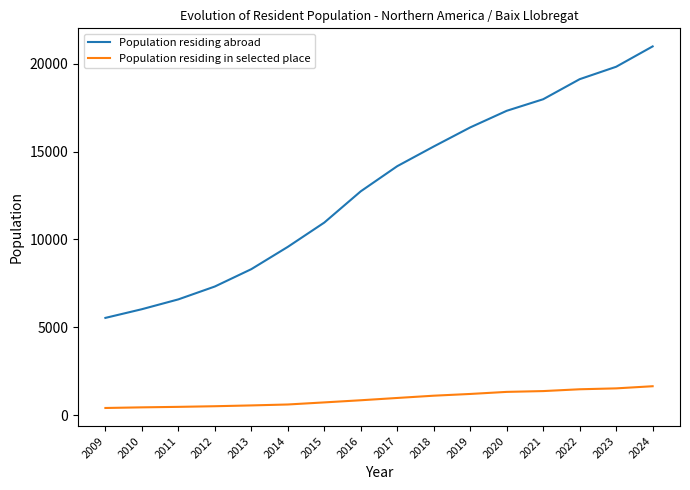

What is the difference between the maximum and second lowest values in the Population residing abroad series?

14970